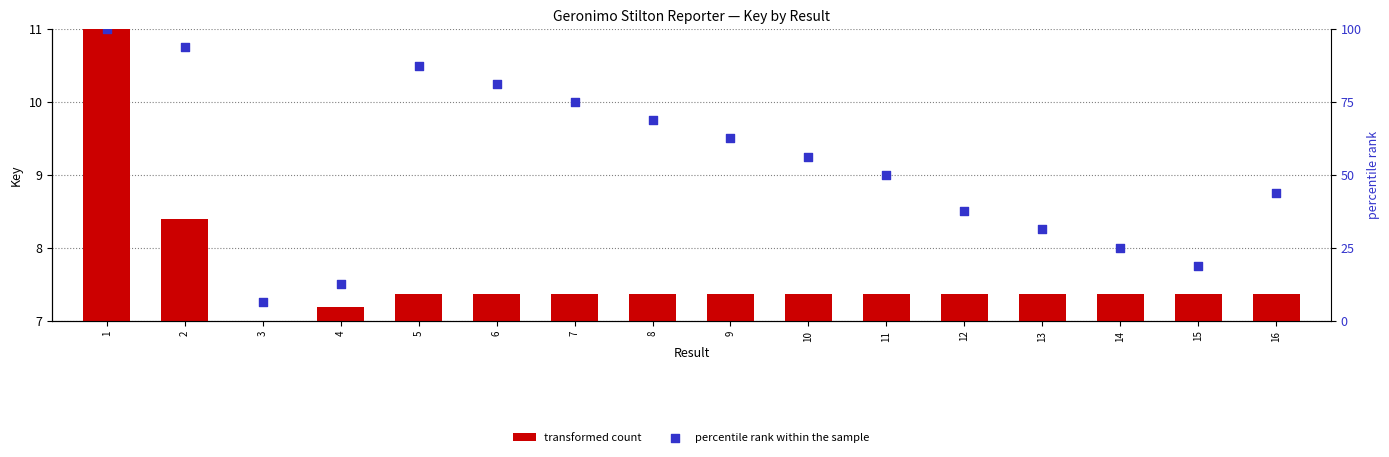

Which series has the largest Y range (max minus min)?

percentile rank within the sample